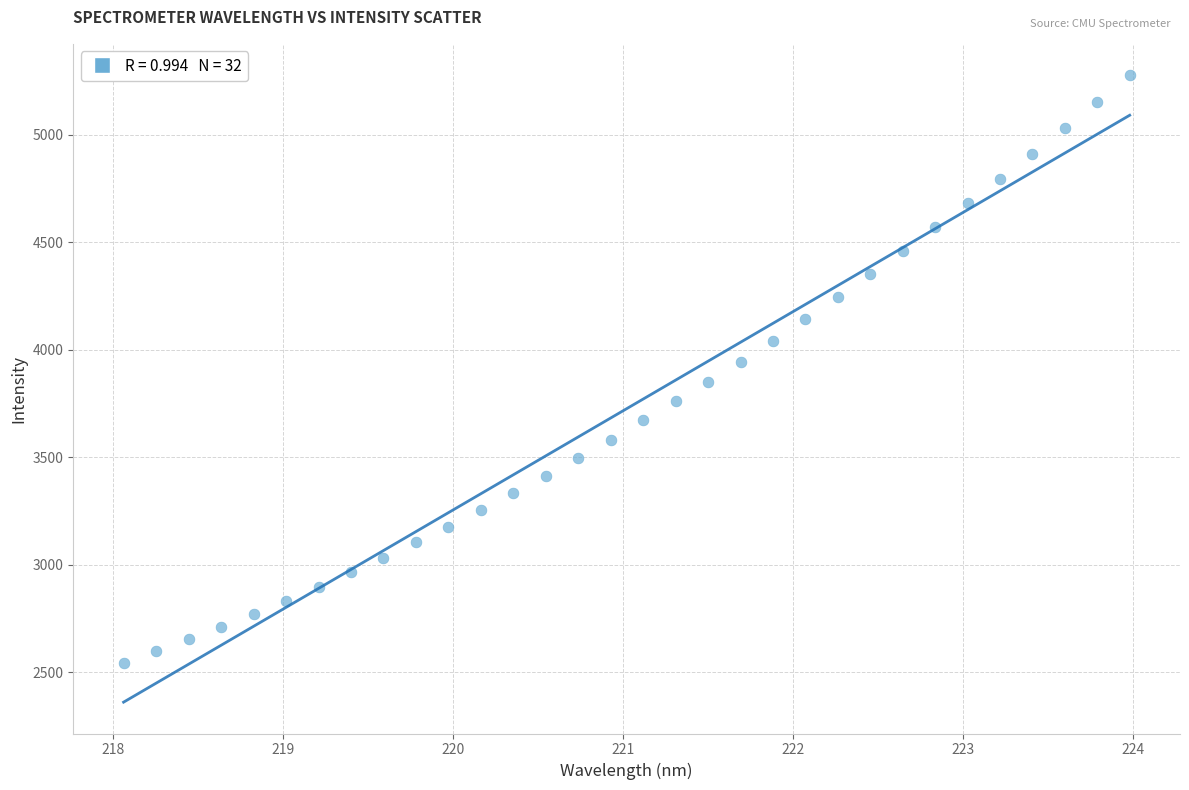

What is the range of Y values (max minus min)?

2735.2